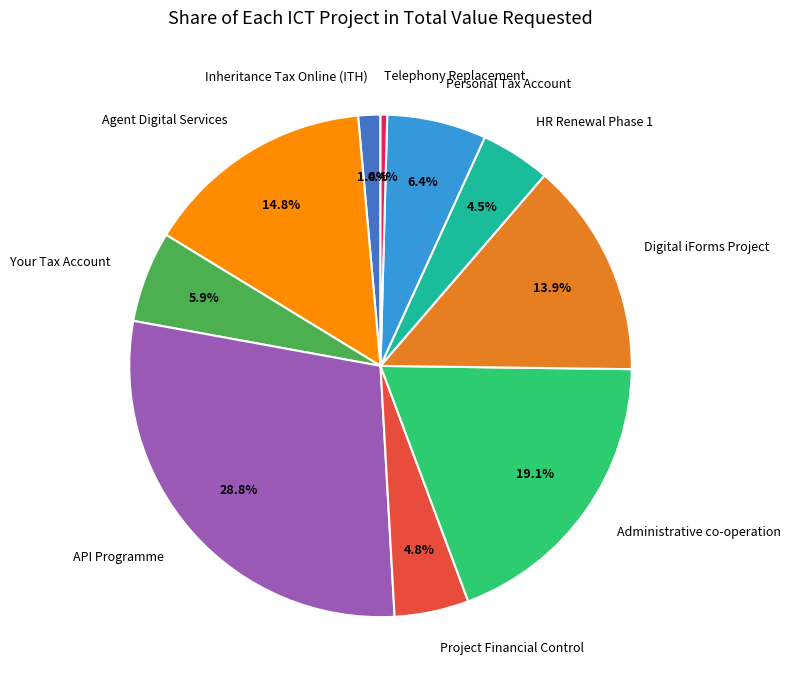

Which has a higher value, Digital iForms Project or Personal Tax Account?

Digital iForms Project